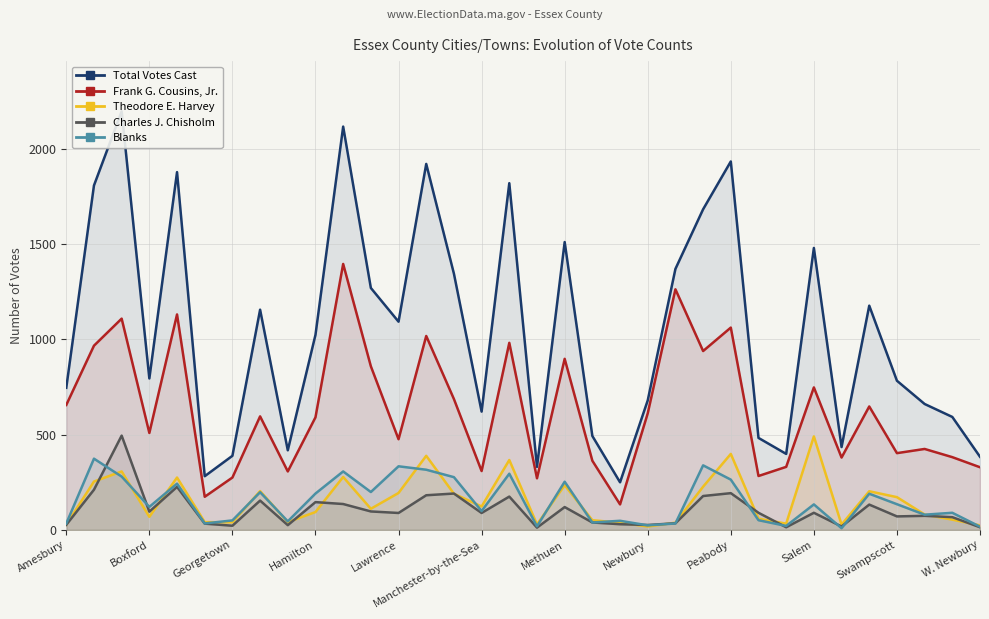

True or false: Frank G. Cousins, Jr. and Theodore E. Harvey cross at least once.

False